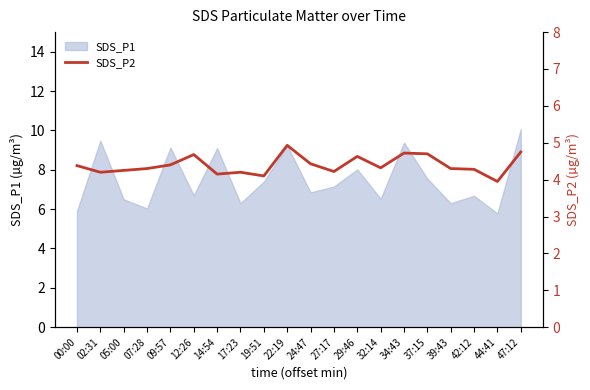

What is the label of the 2nd point from the left?

02:31